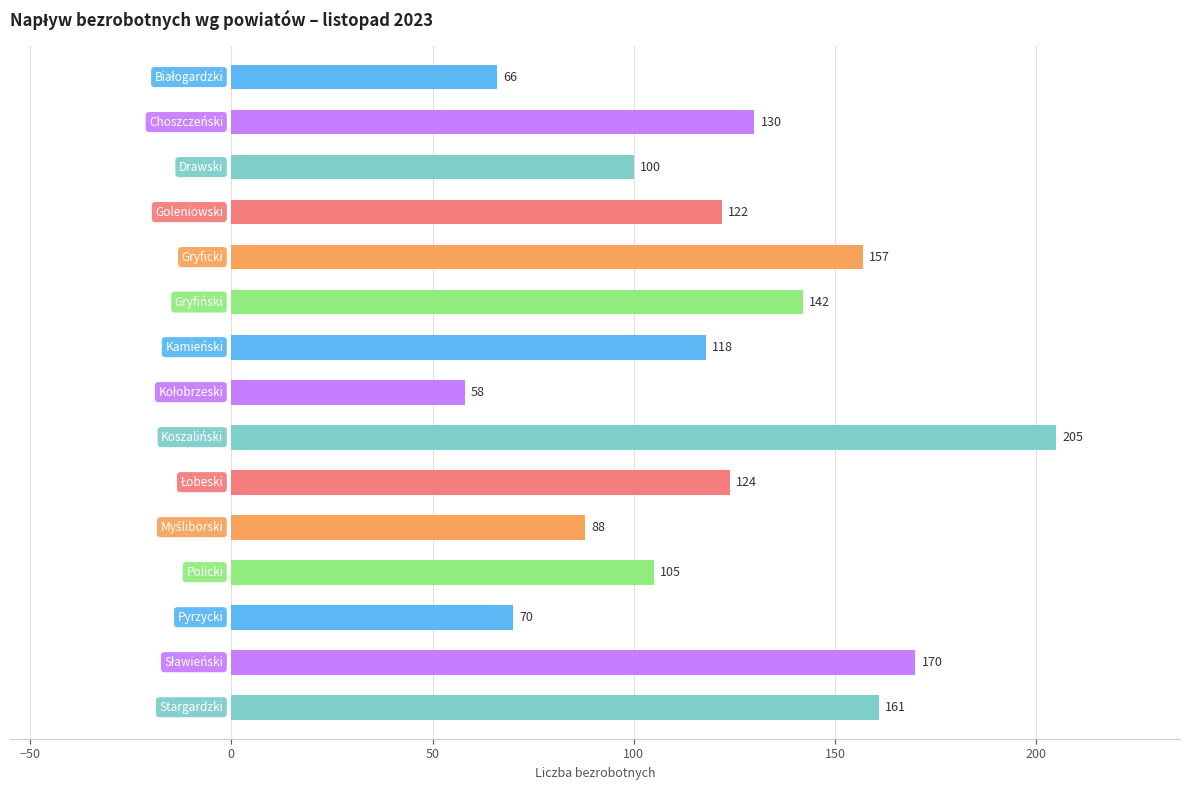

Are the bars grouped side by side (vs. stacked)?

No